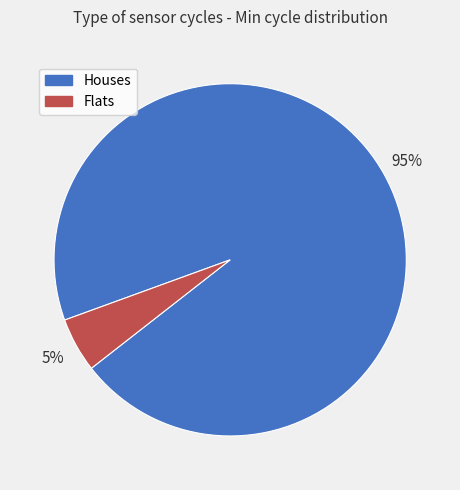

Combined, do Houses and Flats account for over 50%?

Yes